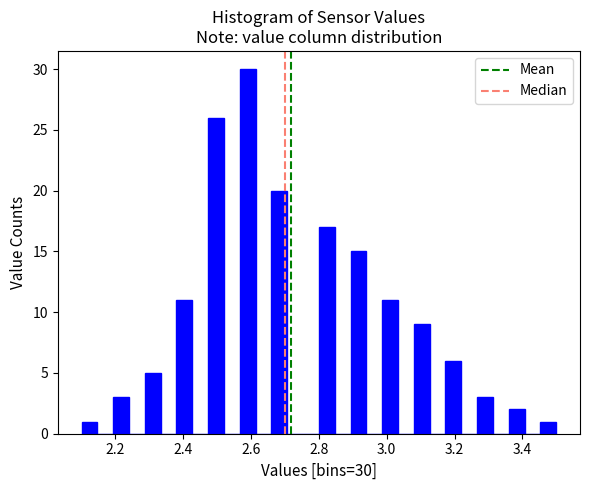

Read against the x-axis, roughly where is the centre of the tallest bar?

2.60